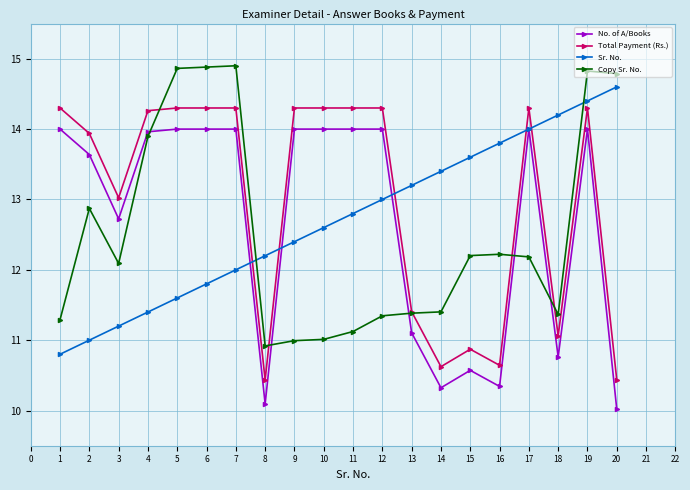

What is the difference between the Copy Sr. No. values at 8 and 10?

0.1